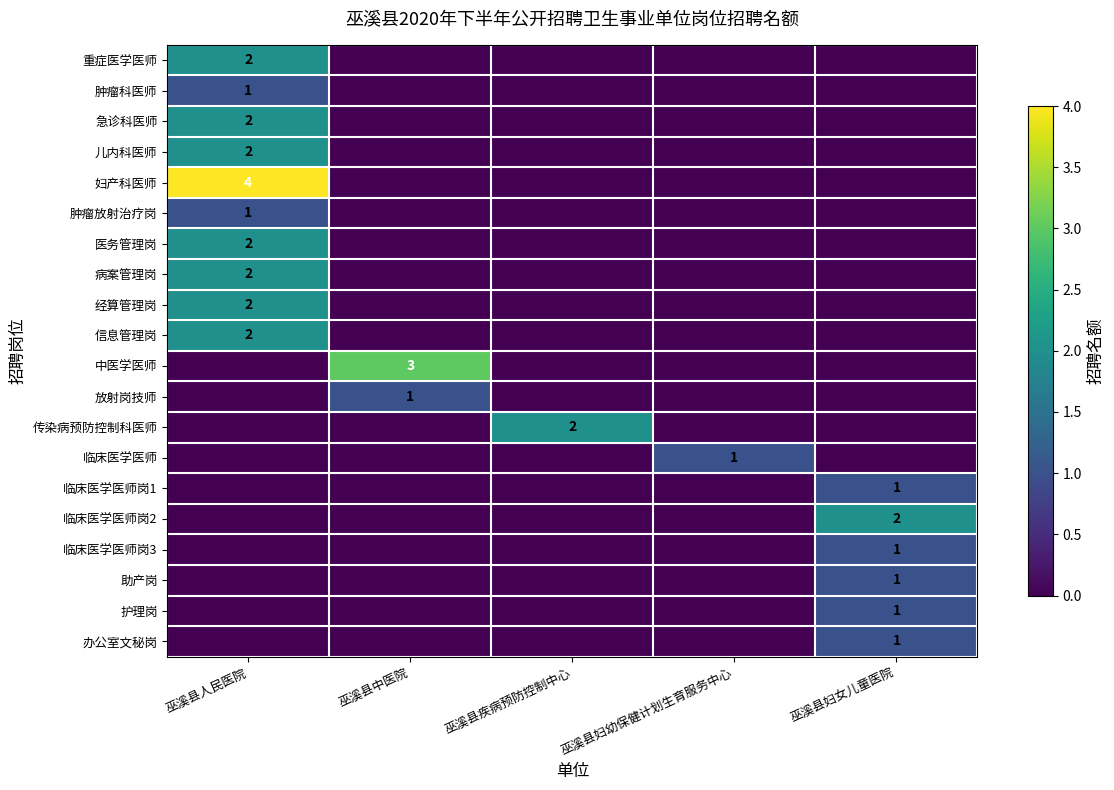

The 信息管理岗 series shows 4 at 巫溪县人民医院. True or false?

False